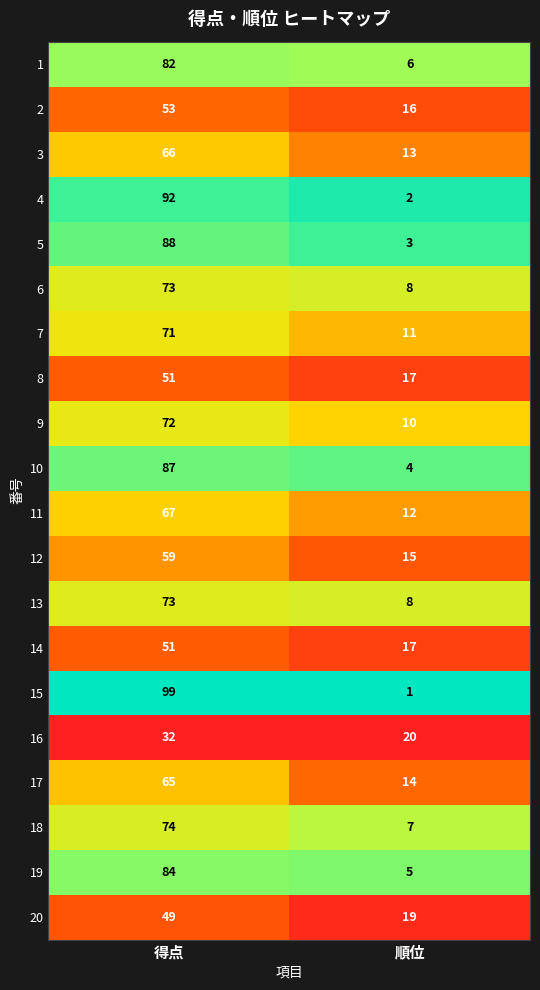

What is the average value of the 3 series?

40